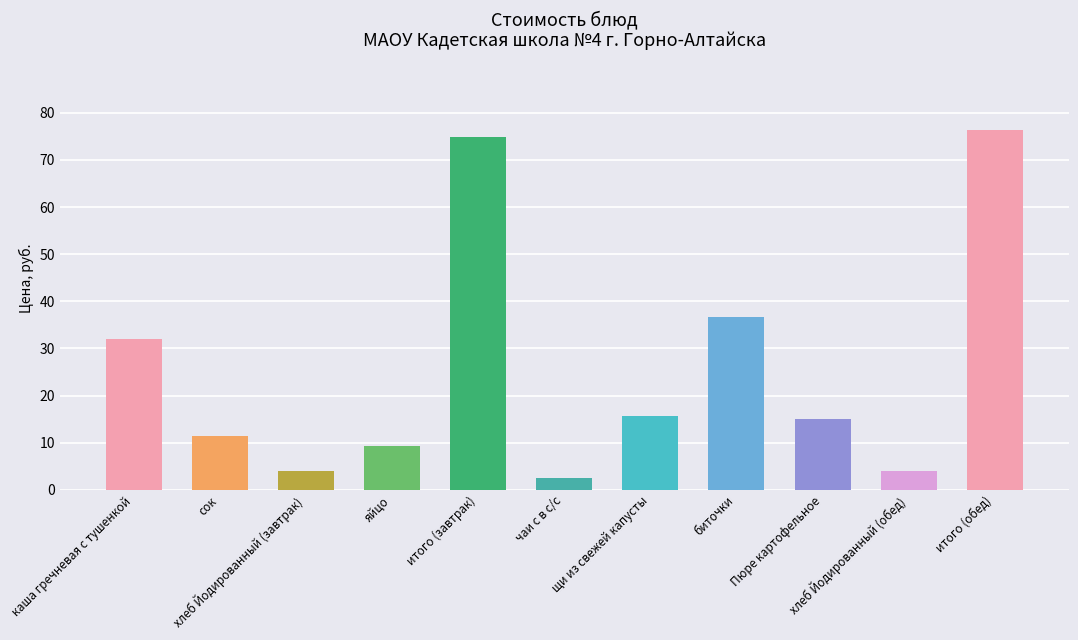

What is the maximum value shown in the chart?

76.2